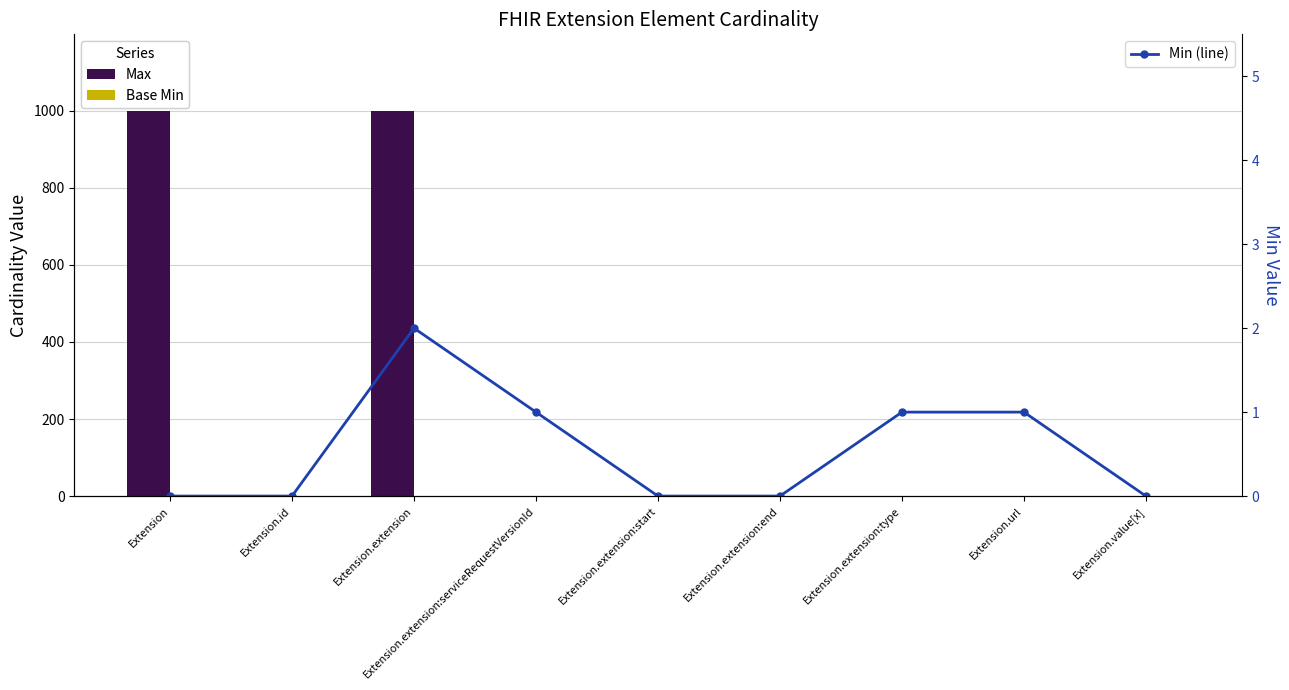

What is the difference between the highest and lowest values at Extension.extension:type?

1